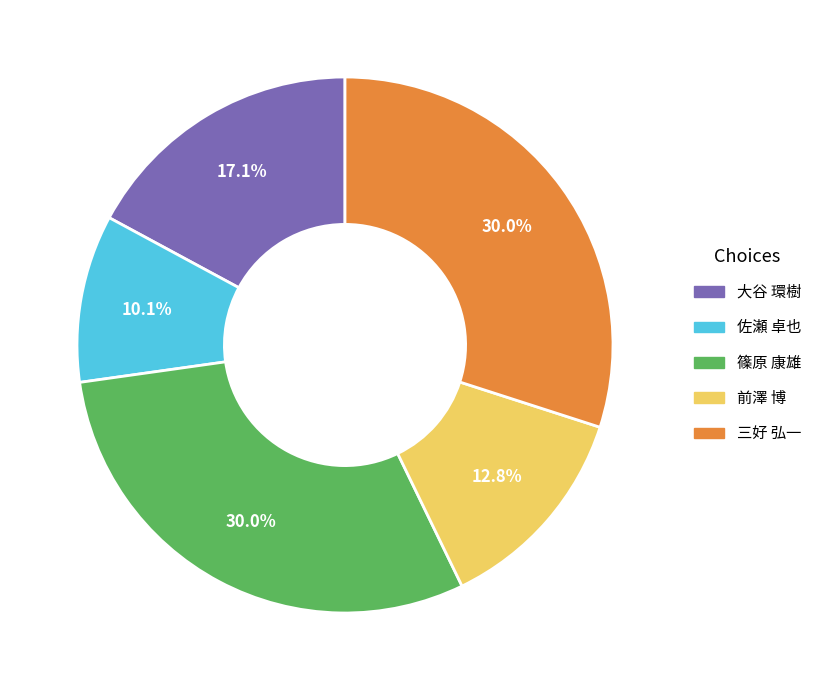

Does 佐瀬 卓也 represent more than half of the total?

No